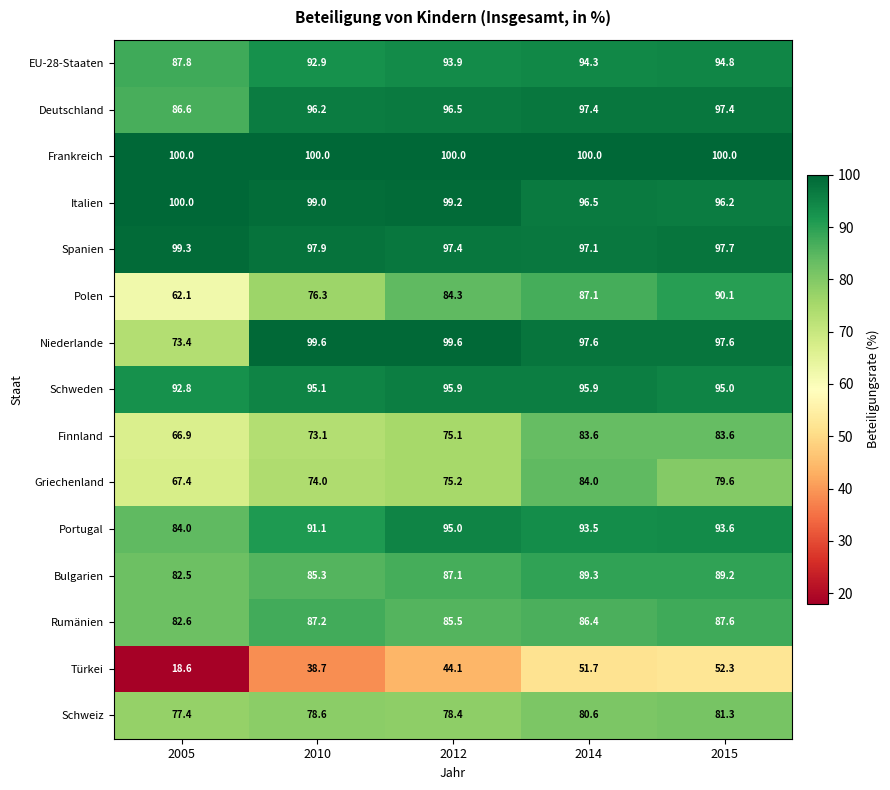

At which label is Türkei closest to 35?

2010